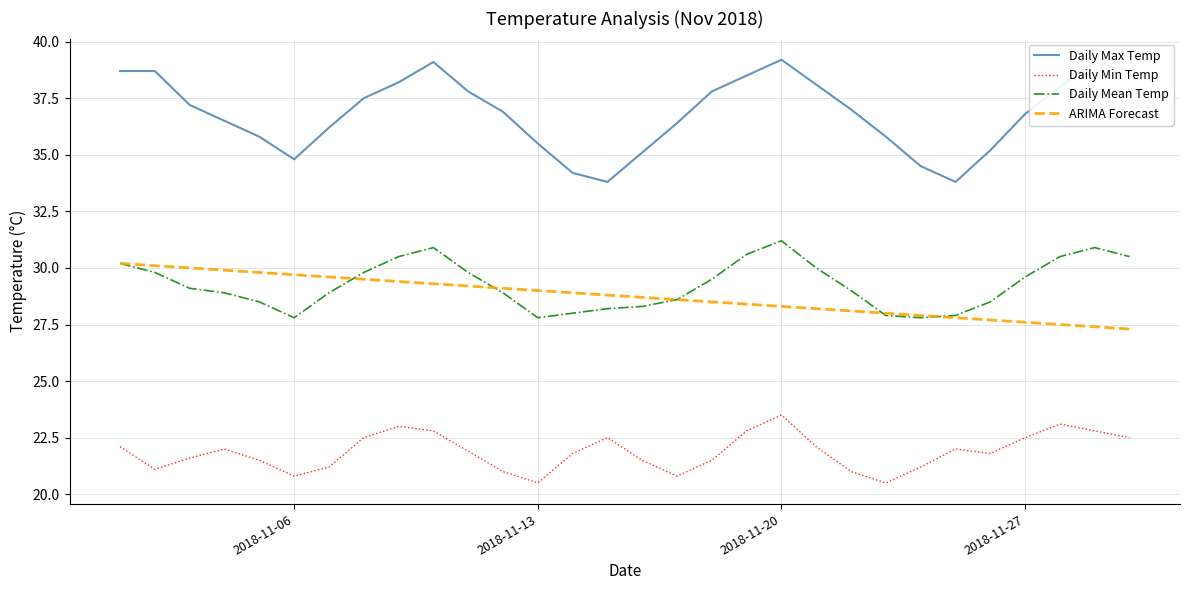

True or false: Daily Mean Temp and Daily Min Temp cross at least once.

False